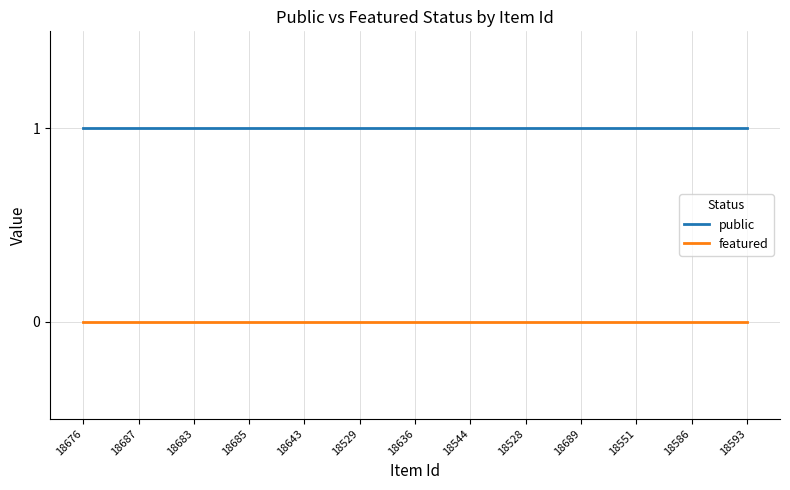

Which series has the largest total across all categories?

public